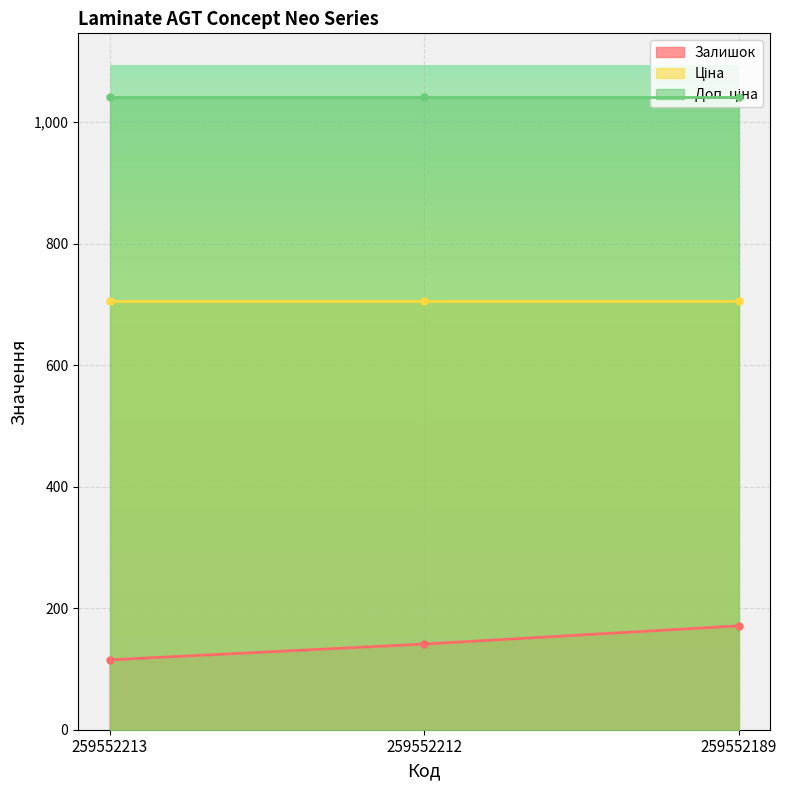

List the labels in order of Залишок value, largest first.

259552189, 259552212, 259552213